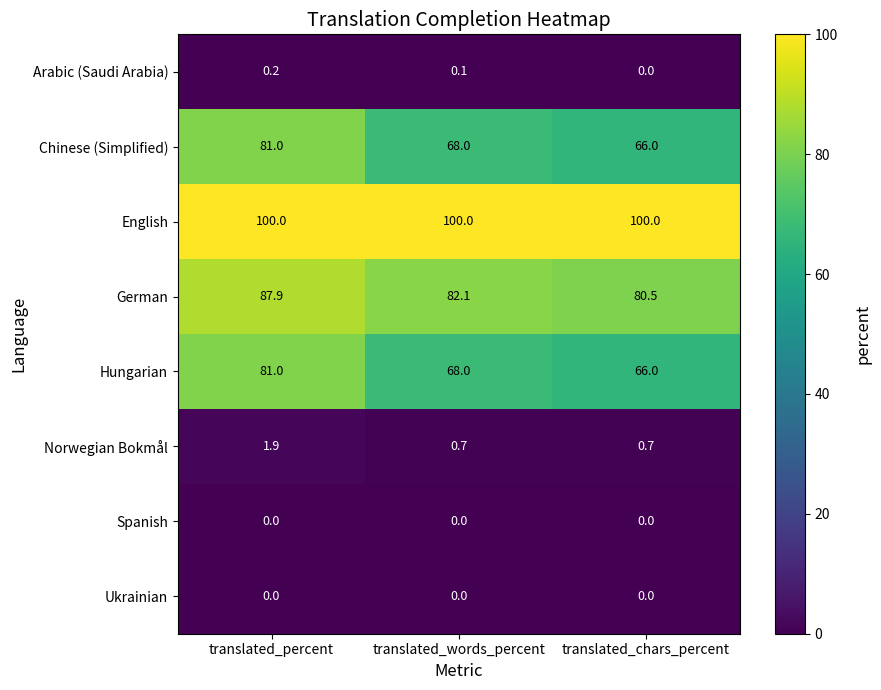

Where is German nearest to the value 84?

translated_words_percent